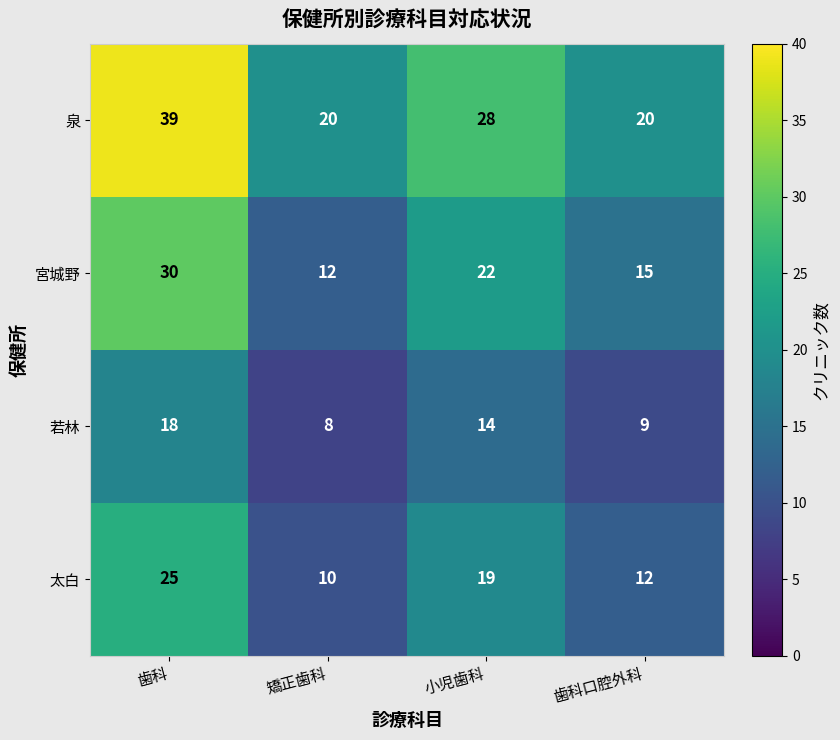

List the series in order of their peak value, lowest first.

若林, 太白, 宮城野, 泉